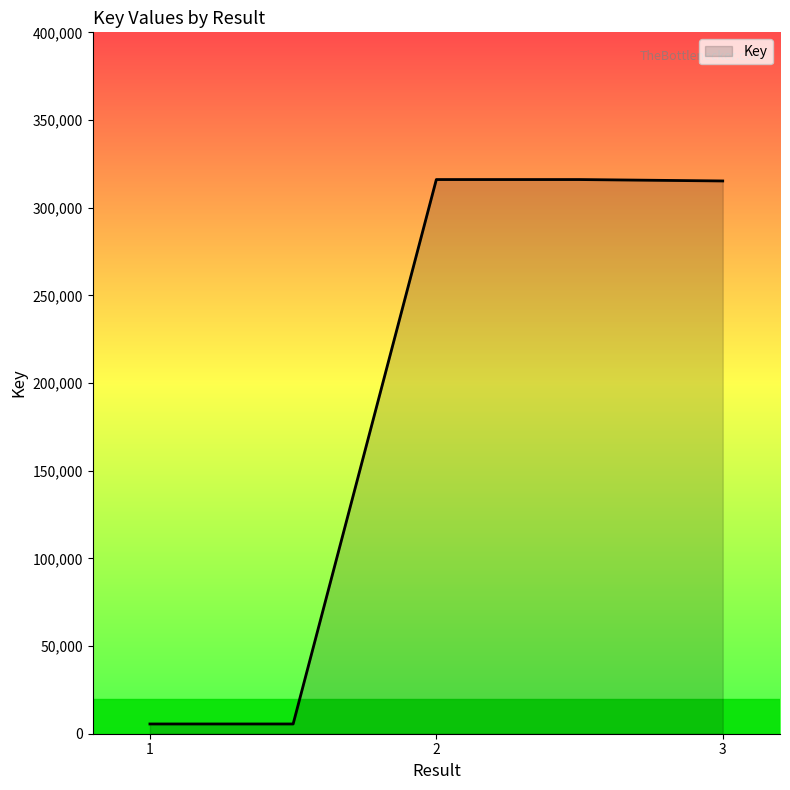

What is the difference between the second highest and minimum values?

310485